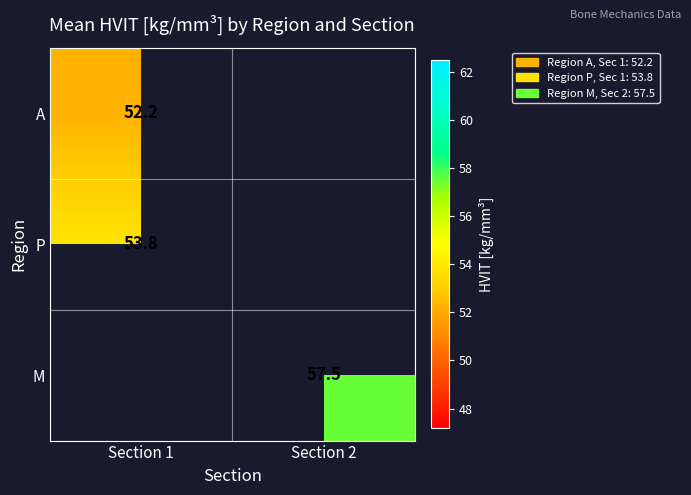

Where is A nearest to the value 52?

Section 1